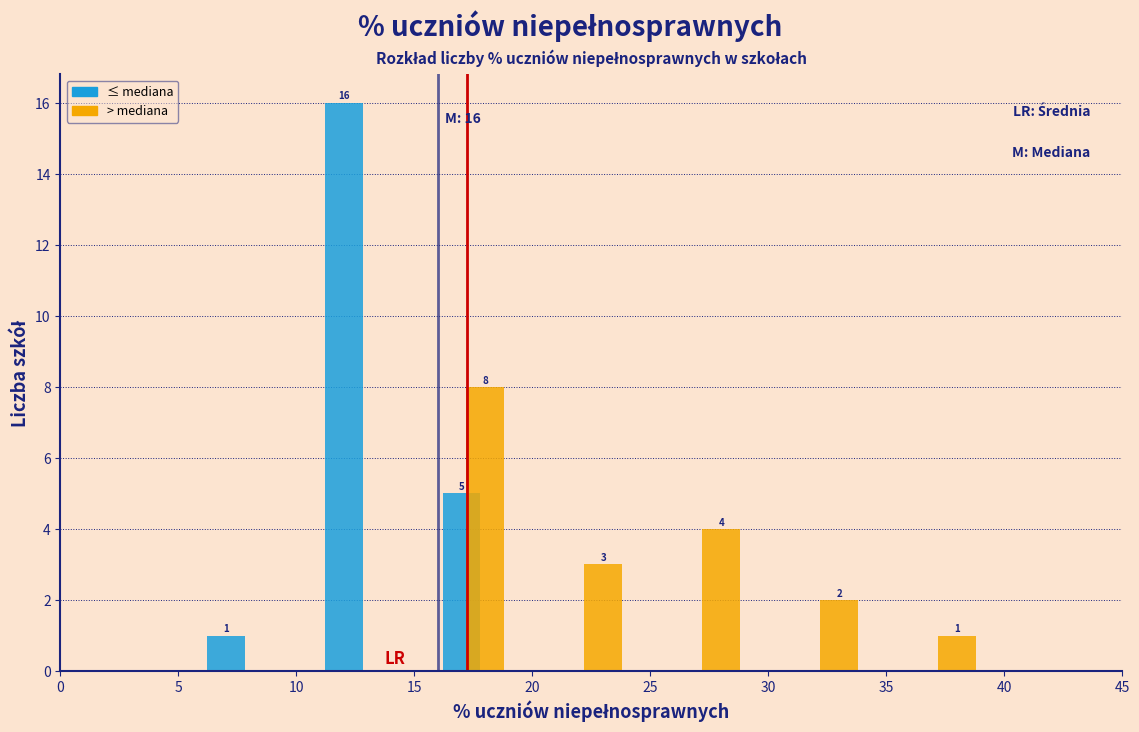

In the > mediana series, which range on the x-axis has the tallest bar?

15 to 20